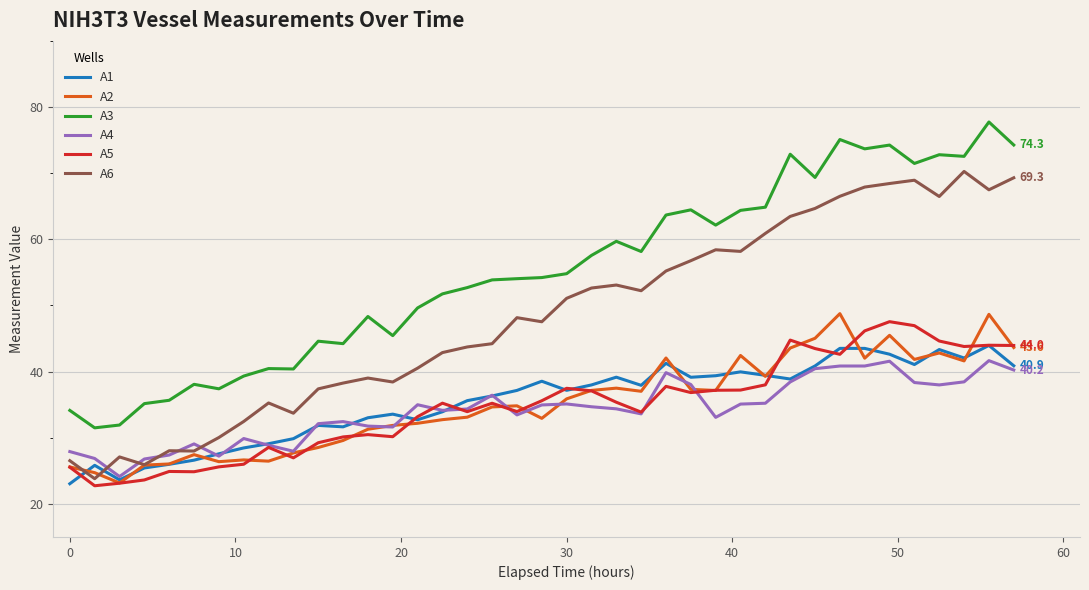

True or false: A3 and A6 intersect in this chart.

False